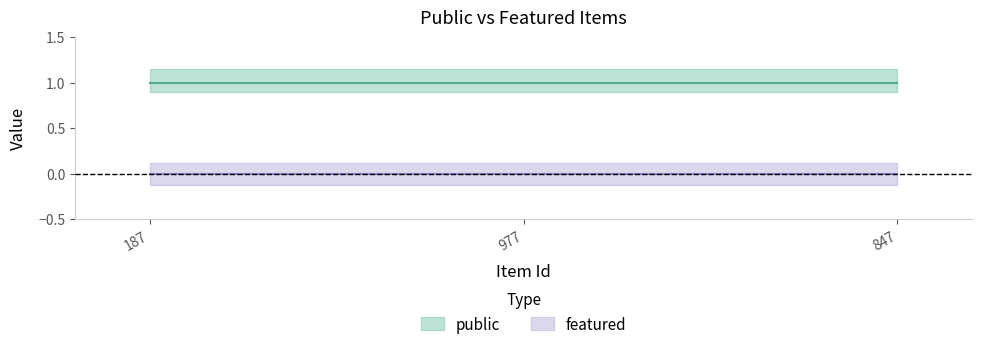

Between 187 and 847, which series saw the biggest shift?

public